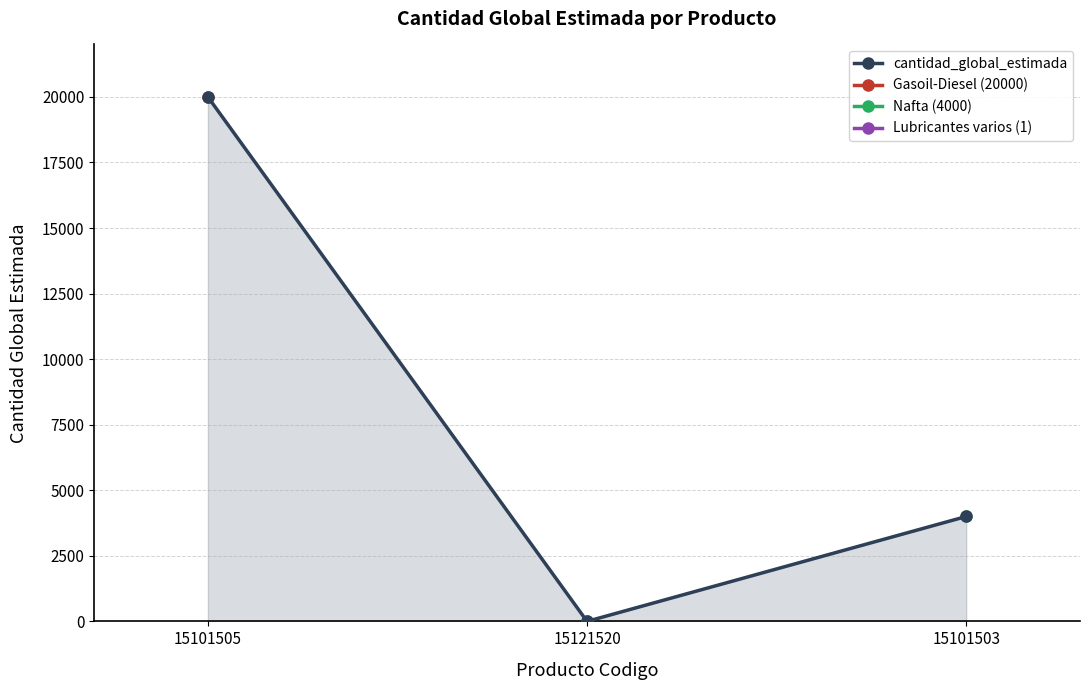

Is it true that the value at 15101505 is 20000?

True